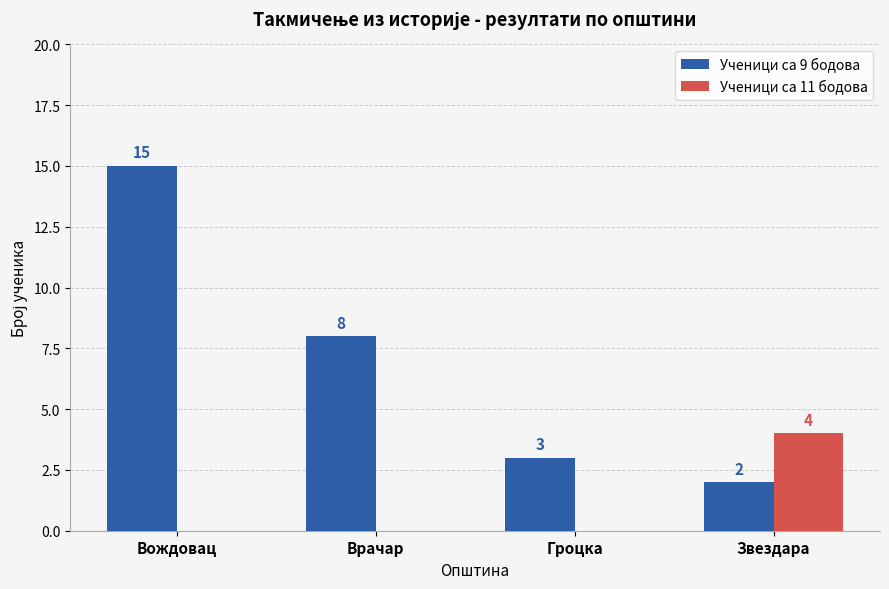

At which category is the sum across all series the highest?

Вождовац